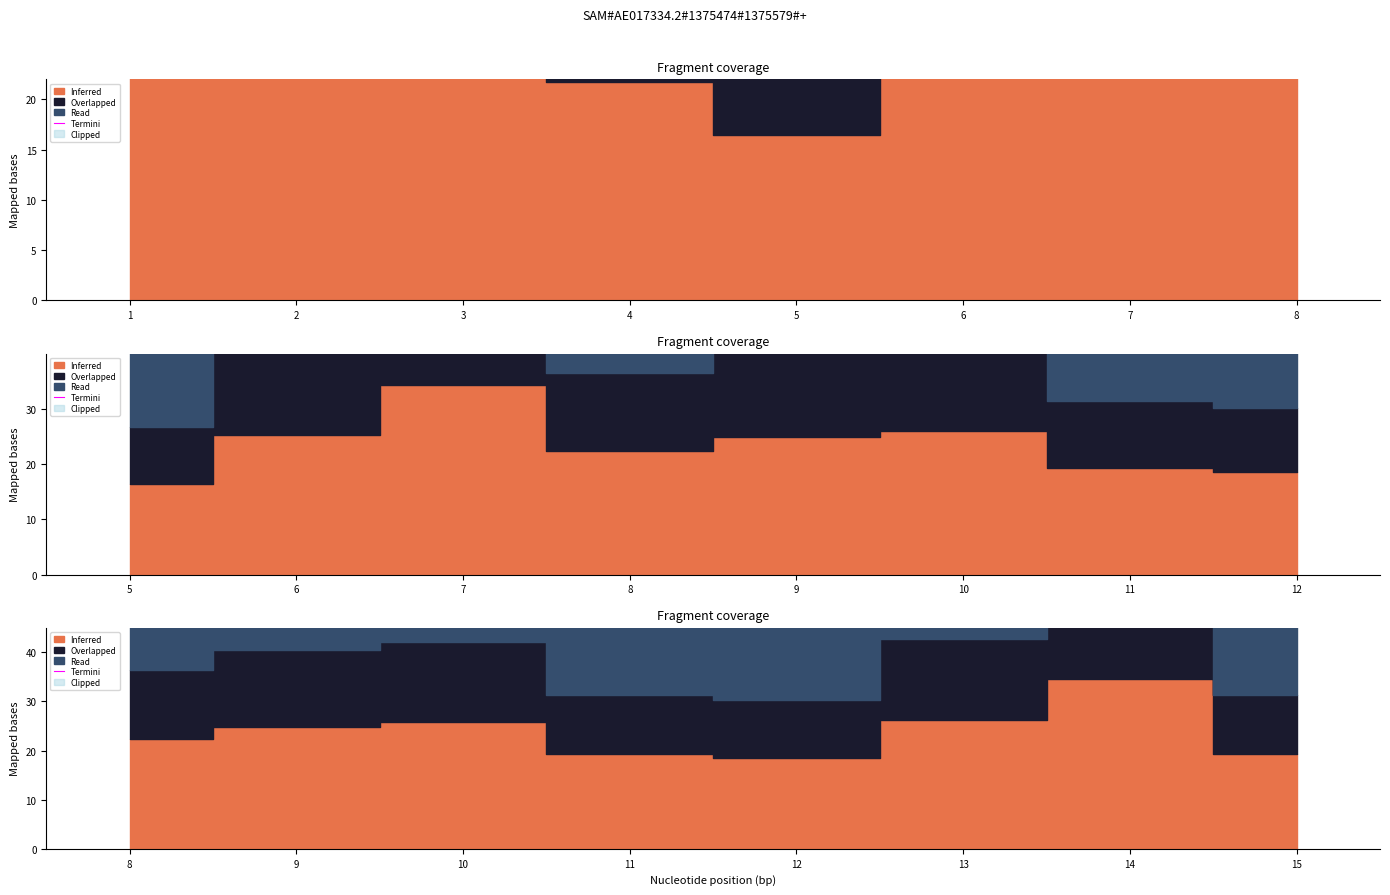

Where is the data nearest to the value 78?

13